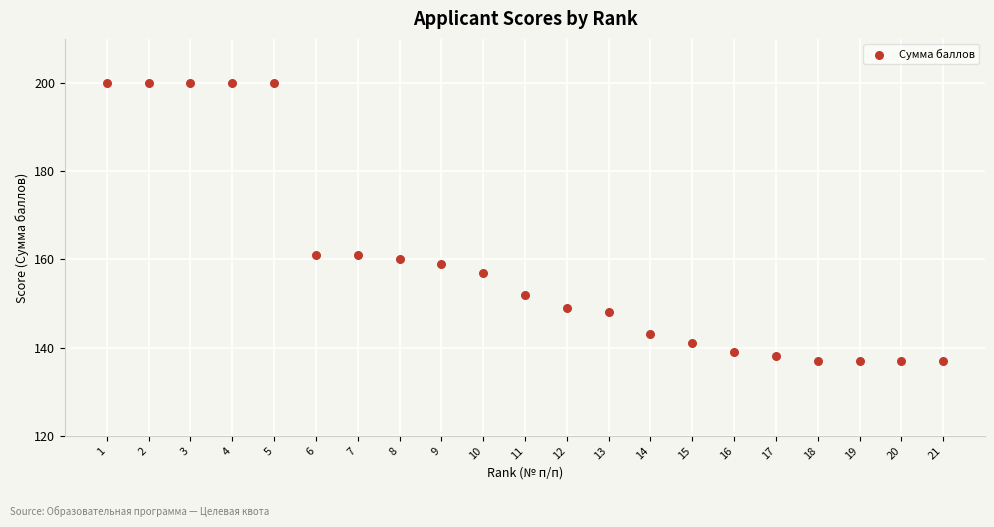

What is the range of X values (max minus min)?

20